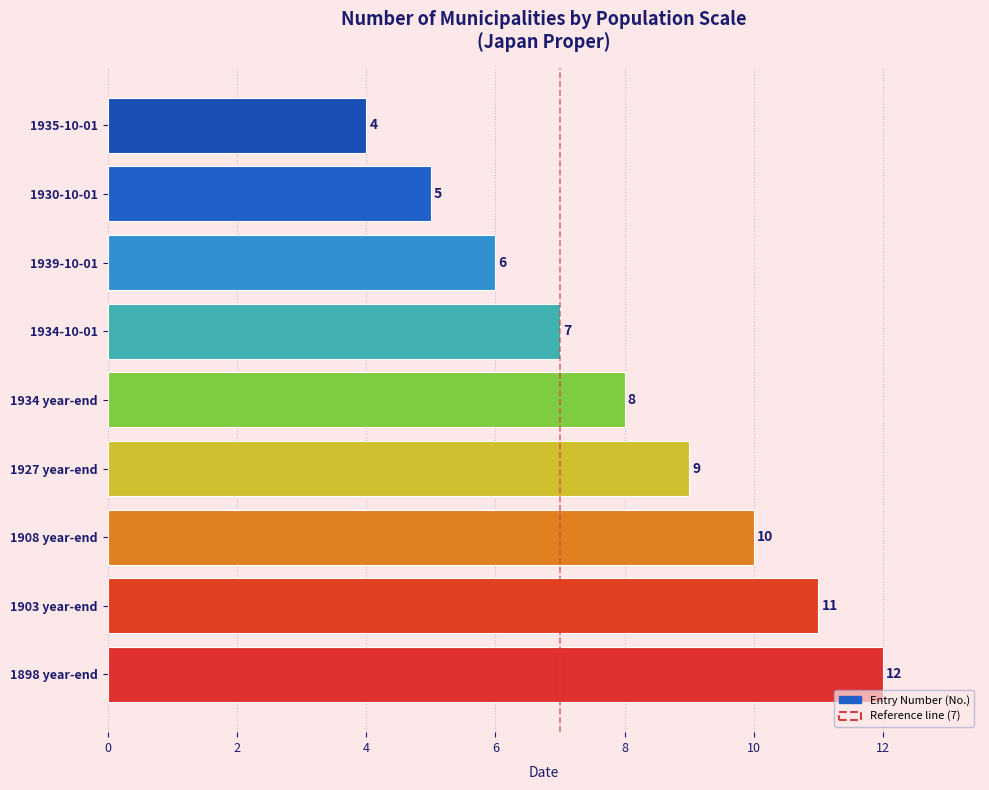

What position from the top is 1935-10-01?

1